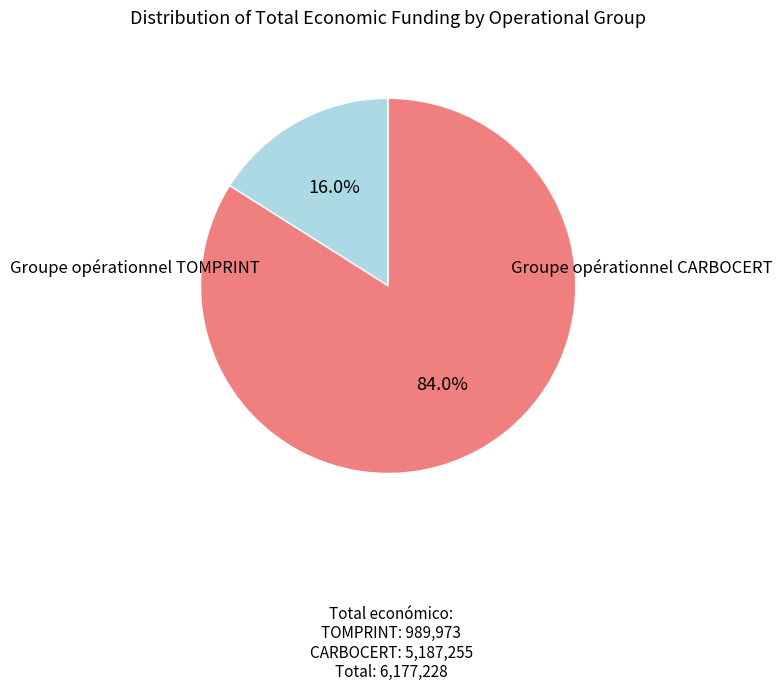

Is there a majority slice in this chart?

Yes